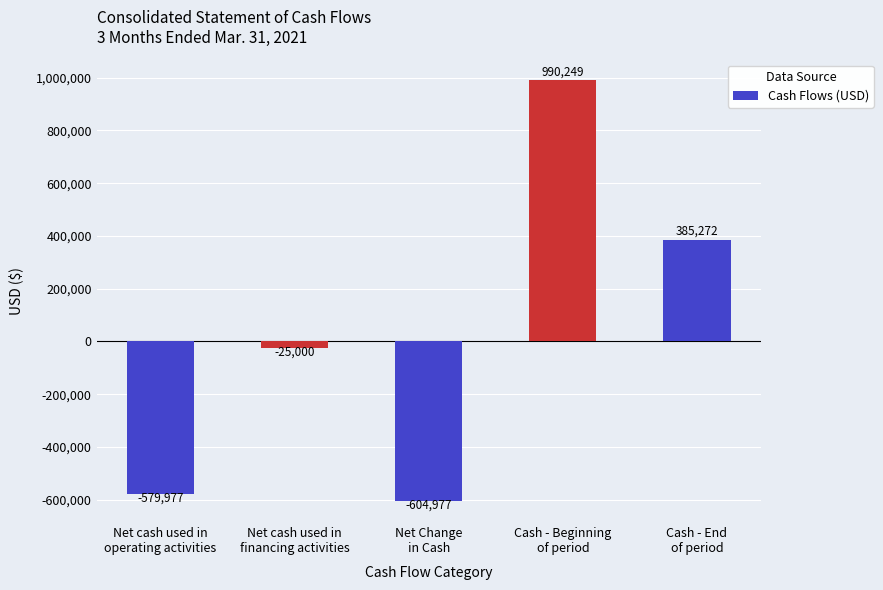

How many series are shown in this chart?

1